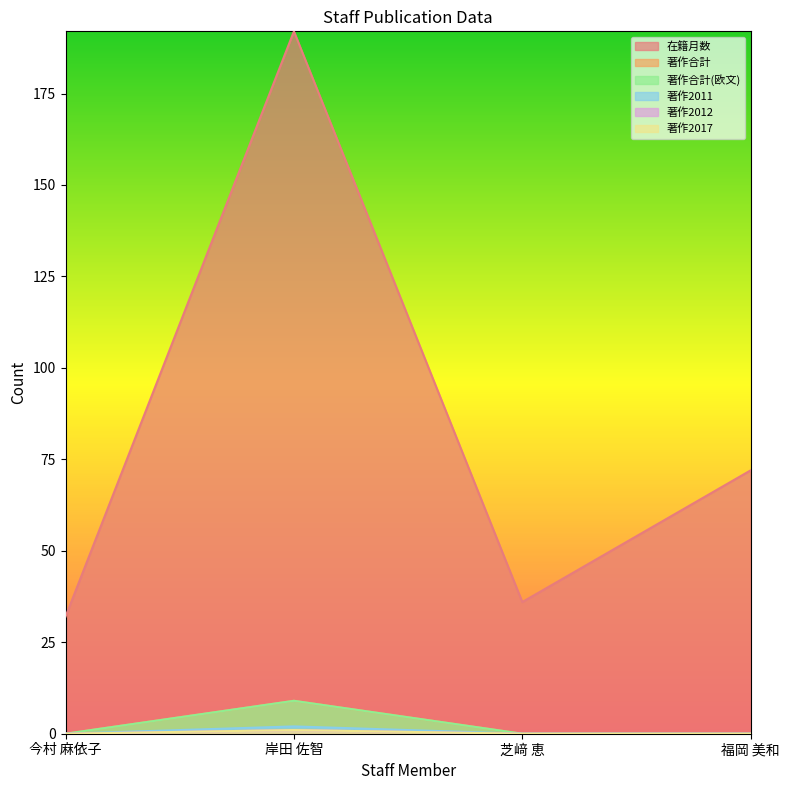

Reading left to right, extract all data points from this chart.

在籍月数: 32	192	36	72
著作合計: 0	9	0	0
著作合計(欧文): 0	9	0	0
著作2011: 0	2	0	0
著作2012: 0	1	0	0
著作2017: 0	1	0	0